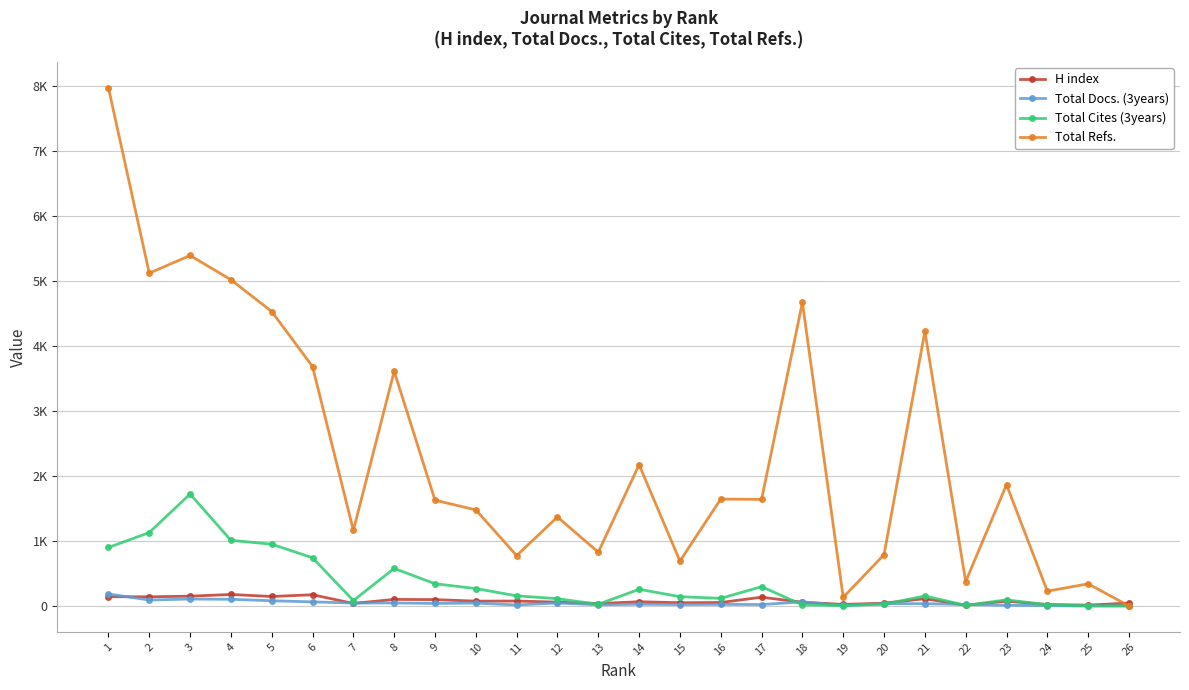

Reading left to right, list all the values displayed in this chart.

H index: 1=142	2=140	3=150	4=176	5=145	6=172	7=38	8=100	9=97	10=73	11=75	12=58	13=36	14=64	15=49	16=52	17=134	18=56	19=23	20=42	21=111	22=9	23=73	24=21	25=12	26=43
Total Docs. (3years): 1=184	2=90	3=106	4=102	5=79	6=62	7=44	8=45	9=38	10=43	11=15	12=45	13=17	14=26	15=21	16=24	17=21	18=62	19=7	20=35	21=34	22=22	23=10	24=6	25=0	26=0
Total Cites (3years): 1=900	2=1129	3=1723	4=1010	5=950	6=741	7=82	8=577	9=341	10=267	11=155	12=111	13=25	14=256	15=142	16=116	17=296	18=16	19=5	20=26	21=153	22=9	23=93	24=18	25=0	26=0
Total Refs.: 1=7979	2=5124	3=5396	4=5023	5=4533	6=3686	7=1163	8=3613	9=1628	10=1478	11=775	12=1369	13=827	14=2174	15=690	16=1645	17=1640	18=4673	19=132	20=789	21=4227	22=375	23=1867	24=227	25=340	26=0